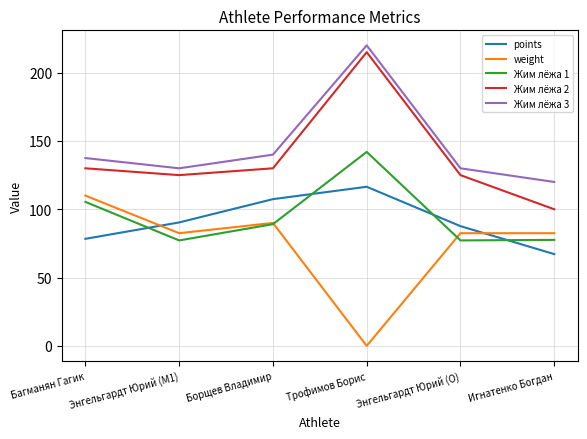

Rank the categories by points value from highest to lowest.

Трофимов Борис, Борщев Владимир, Энгельгардт Юрий (M1), Энгельгардт Юрий (O), Багманян Гагик, Игнатенко Богдан